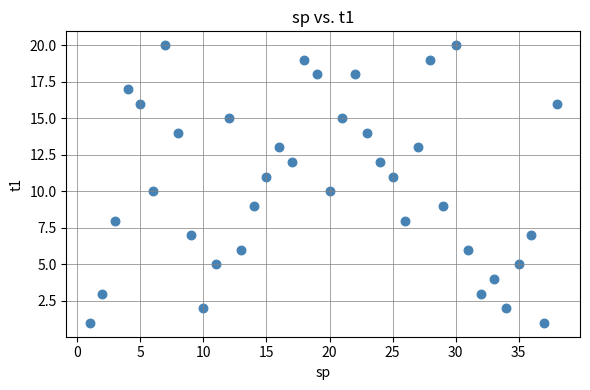

What is the range of Y values (max minus min)?

19